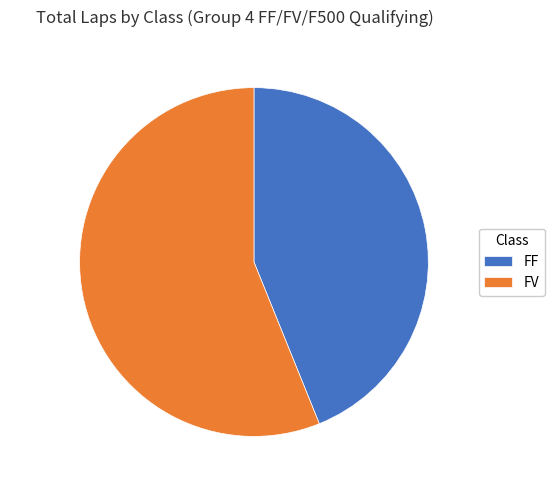

Rank the categories by value from highest to lowest.

FV, FF